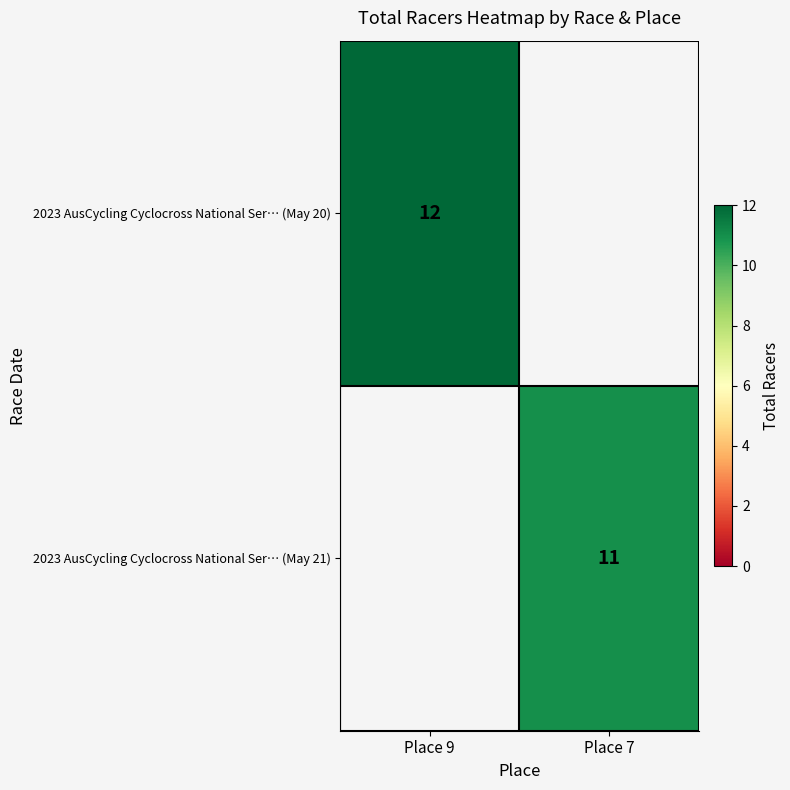

At how many categories does at least one series exceed 11?

1